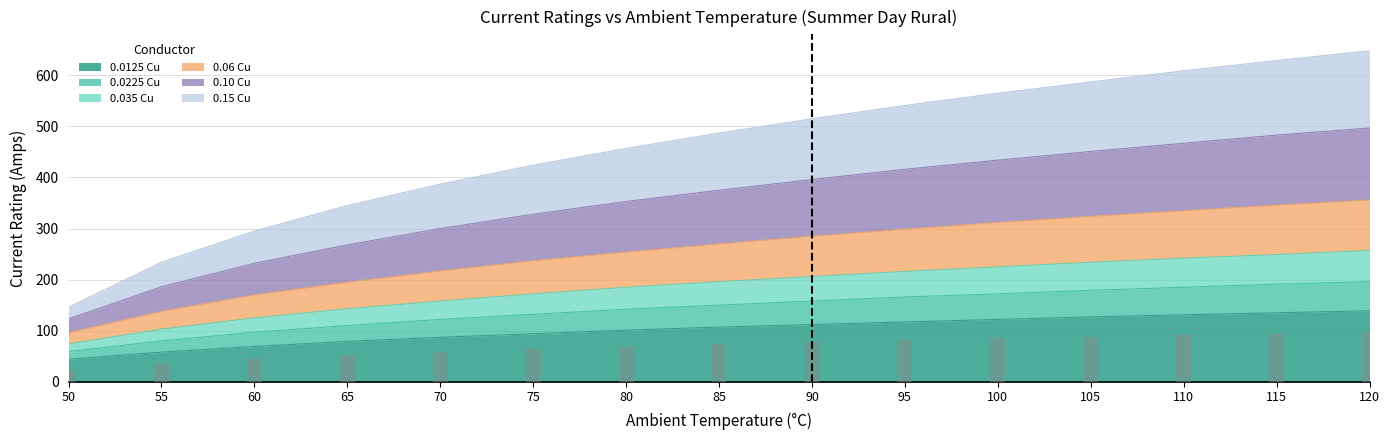

What is the spread (max minus min) of values at 55?

176